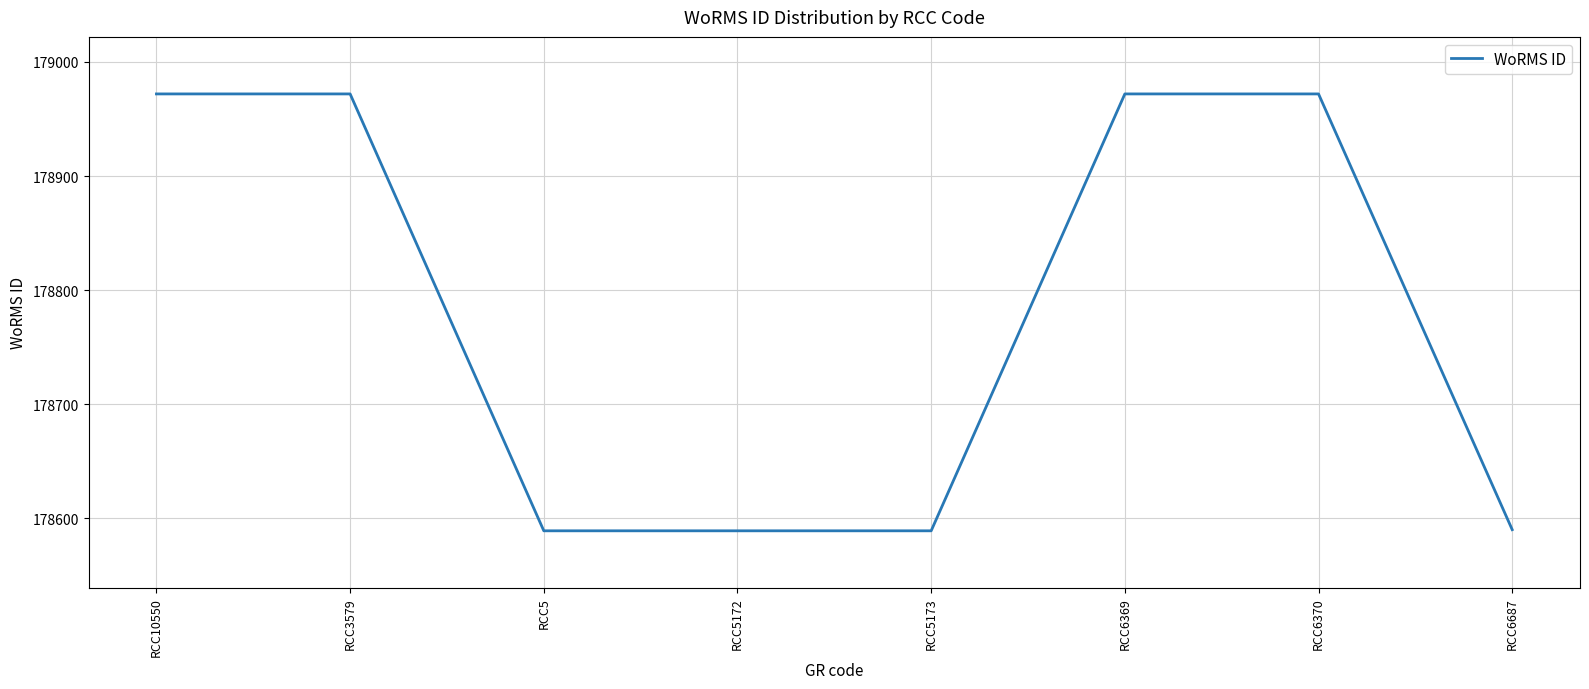

How many lines are shown in the chart?

1